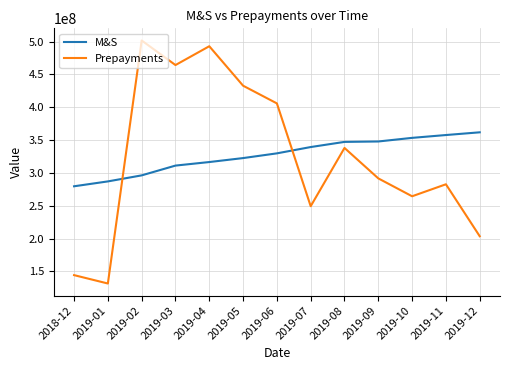

List the series in order of their overall mean, lowest first.

Prepayments, M&S